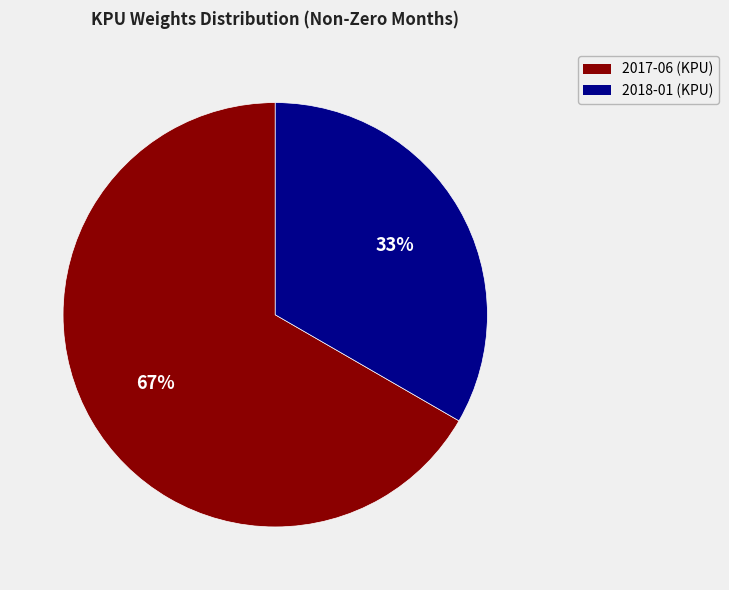

Is it true that 2018-01 (KPU) is 20% of the pie?

False